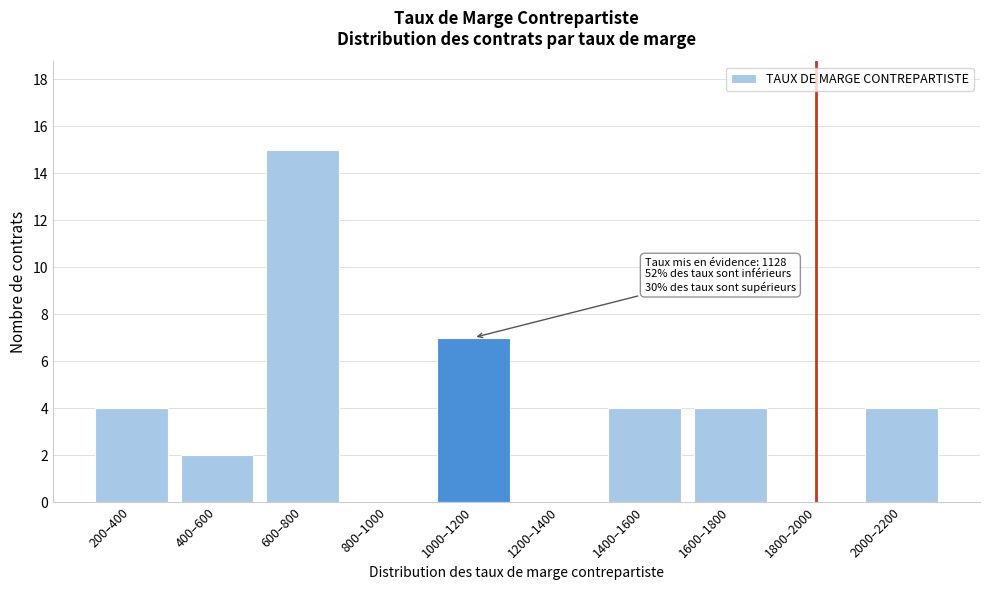

Reading left to right, extract all data points from this chart.

200–400=4	400–600=2	600–800=15	800–1000=0	1000–1200=7	1200–1400=0	1400–1600=4	1600–1800=4	1800–2000=0	2000–2200=4